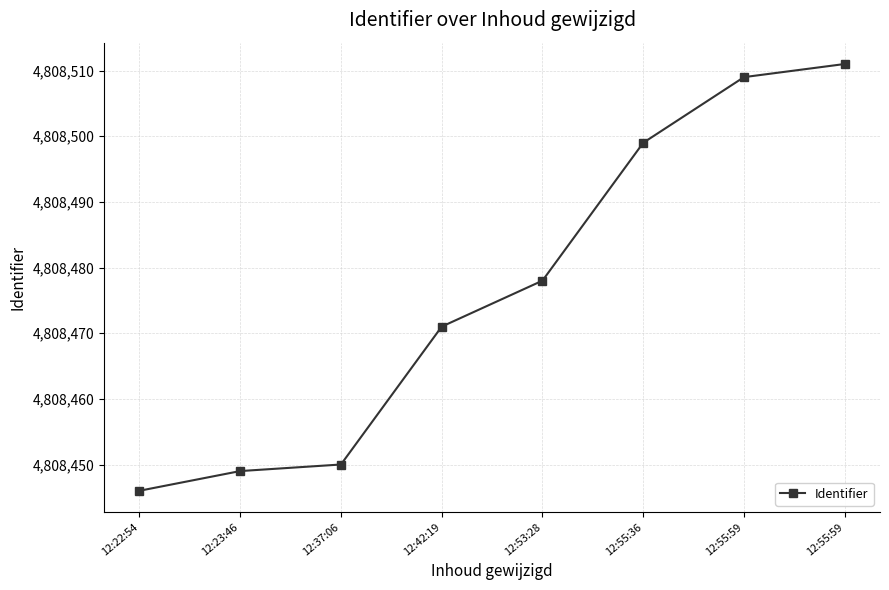

How many categories are shown in the chart?

8